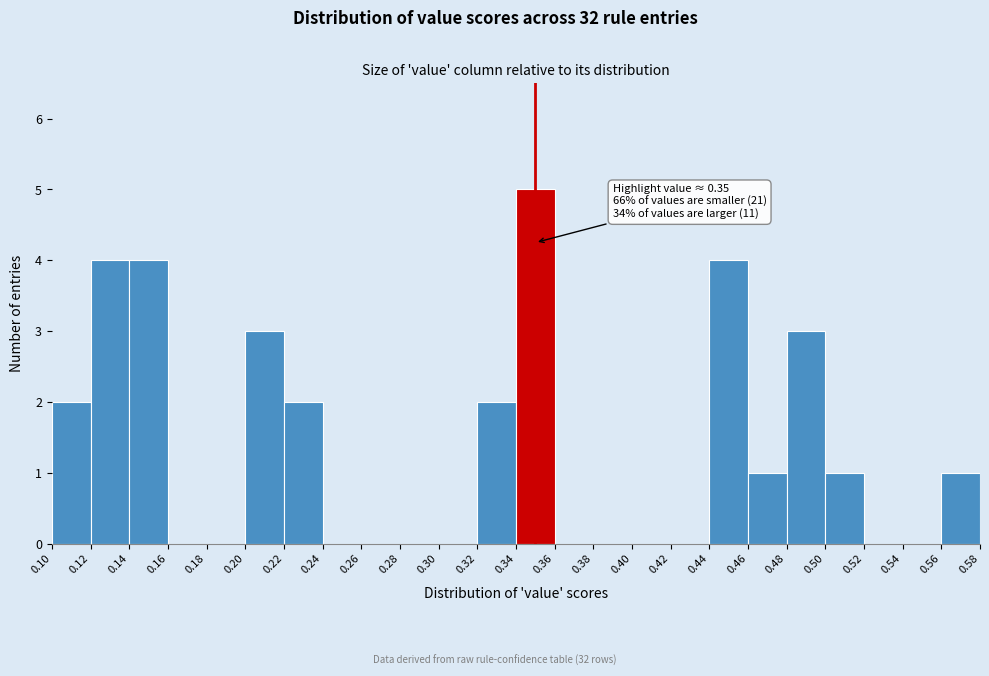

Which range on the x-axis has the tallest bar?

0.34 to 0.36